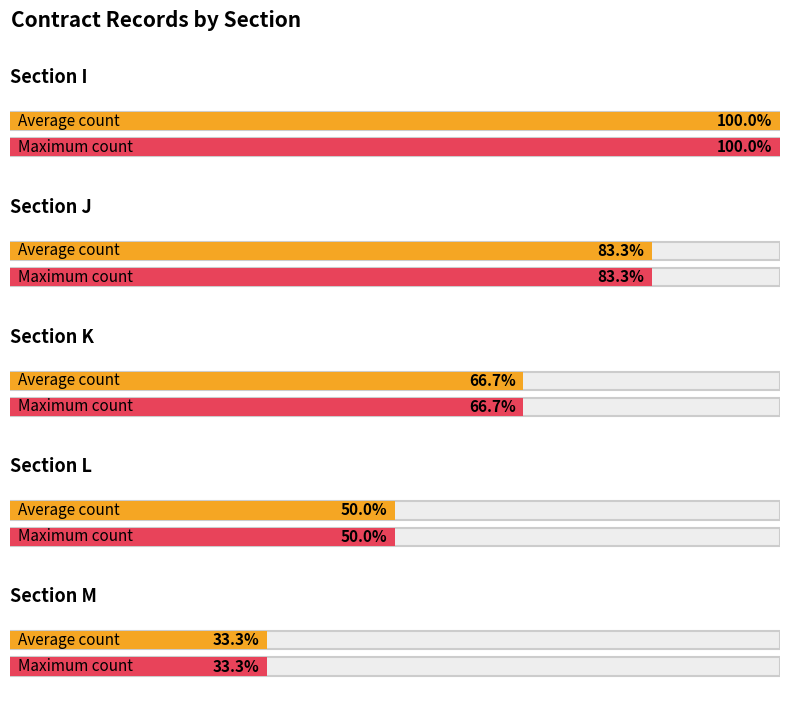

Which category has the lowest value in the Average utilization series?

M